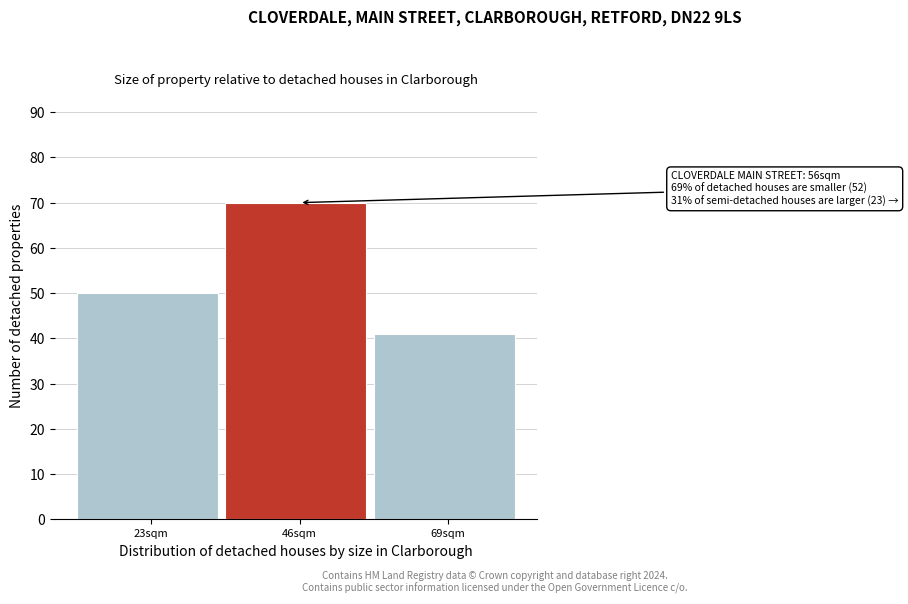

Reading left to right, transcribe all the data shown in this chart.

50	70	41